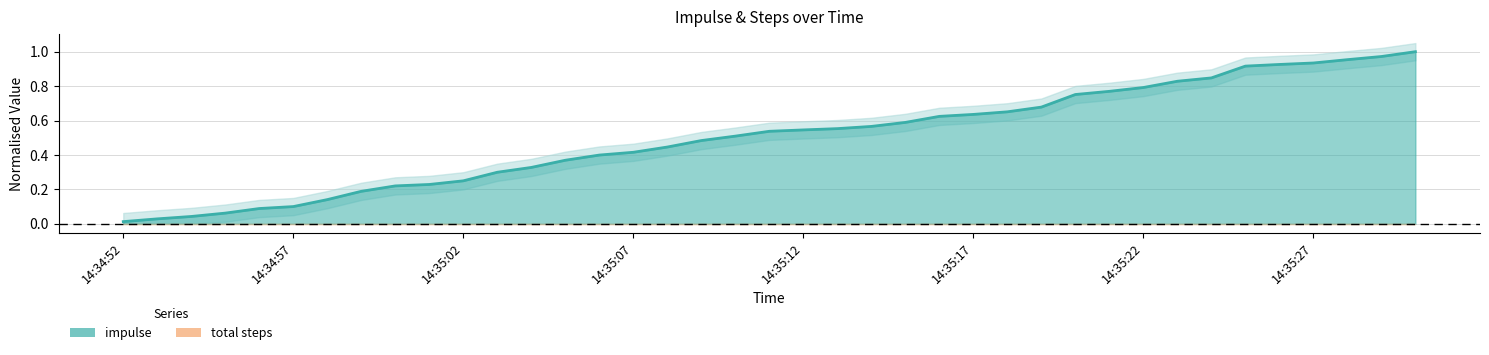

What is the label of the 21st point from the right?

14:35:10